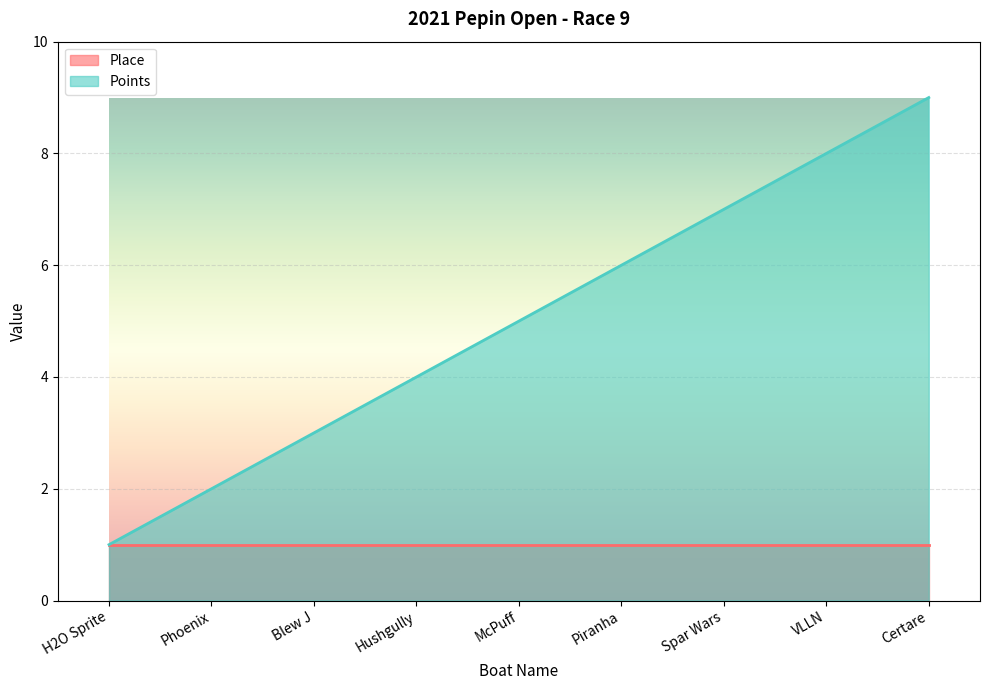

Which has a higher value, Blew J or Piranha?

Piranha